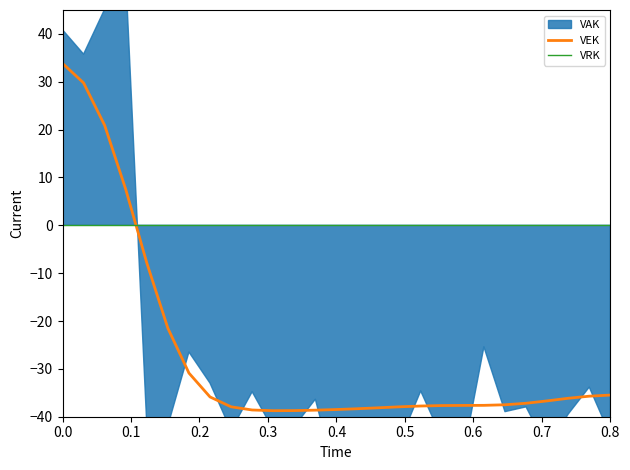

What is the lowest value of the VEK series?

-38.7